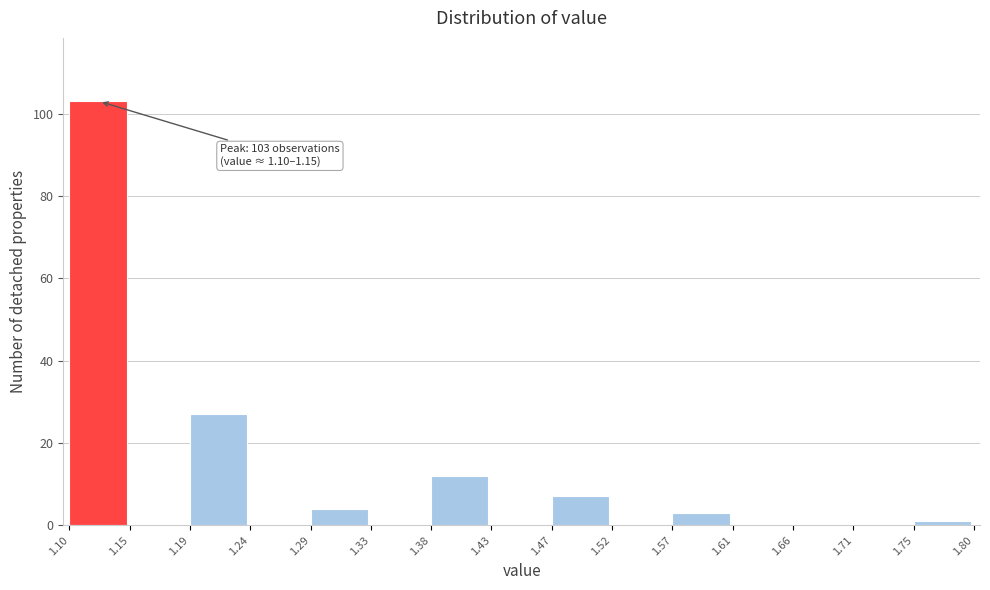

Which range on the x-axis has the tallest bar?

1.10 to 1.15